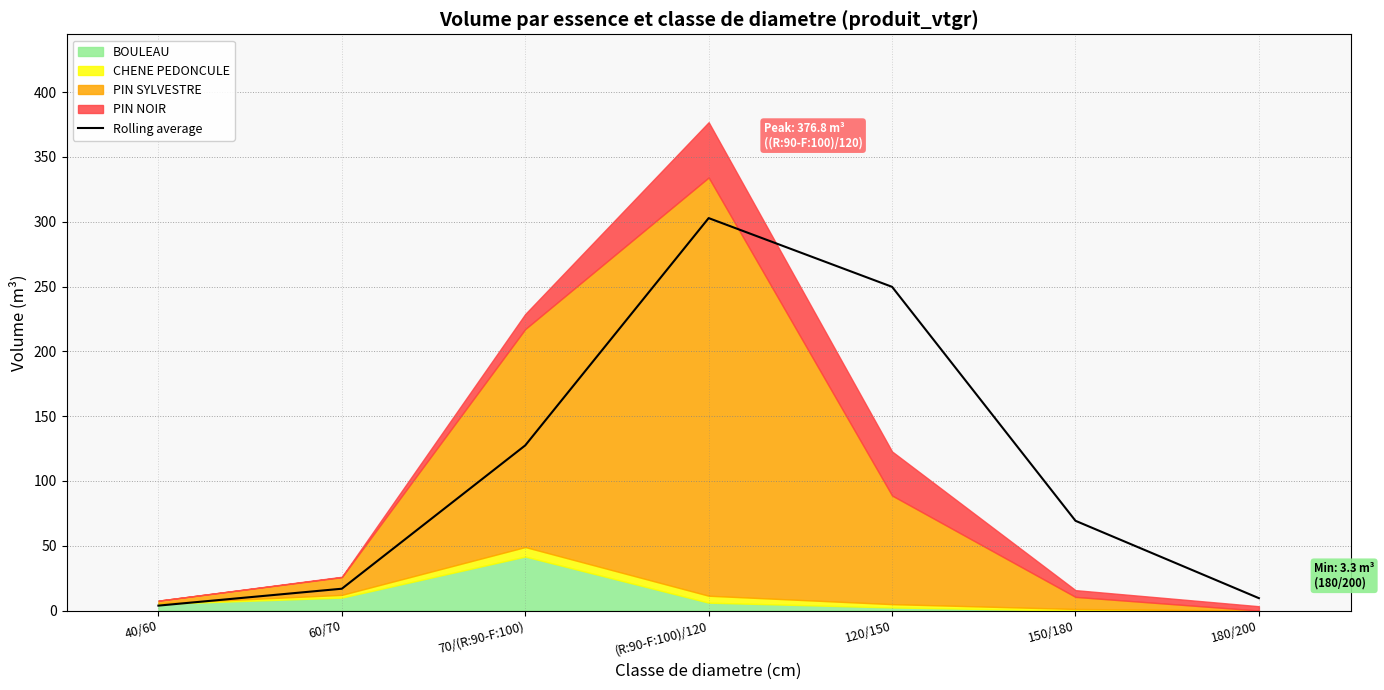

True or false: the data shows 1.3 at 40/60.

False